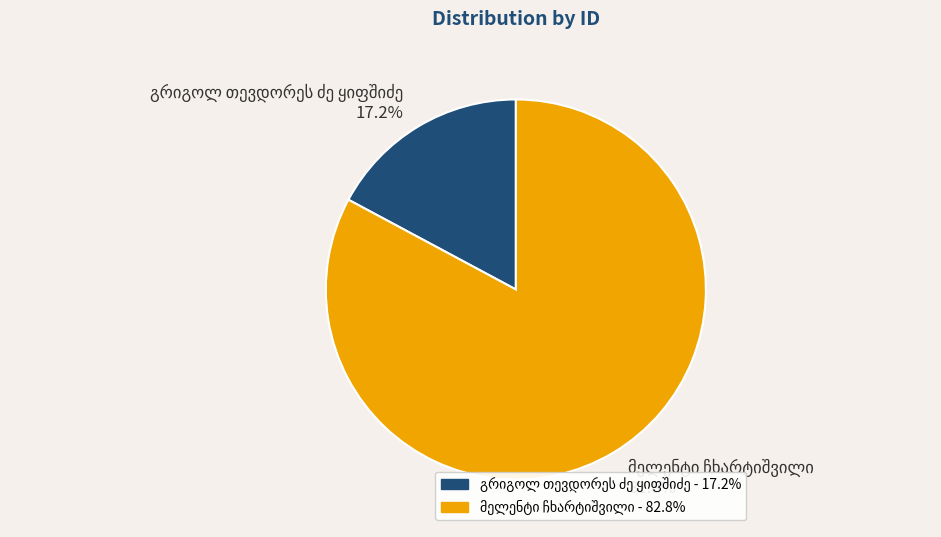

Is there a majority slice in this chart?

Yes